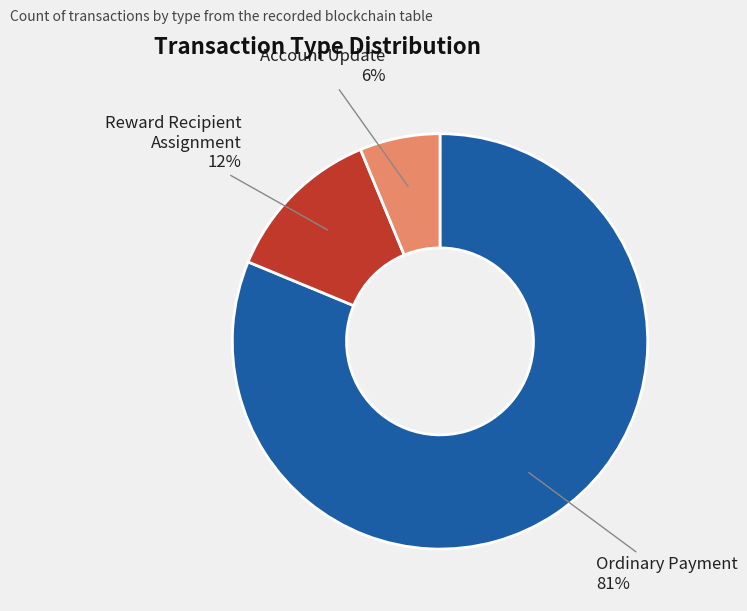

To the nearest percent, what is the average slice percentage?

33%